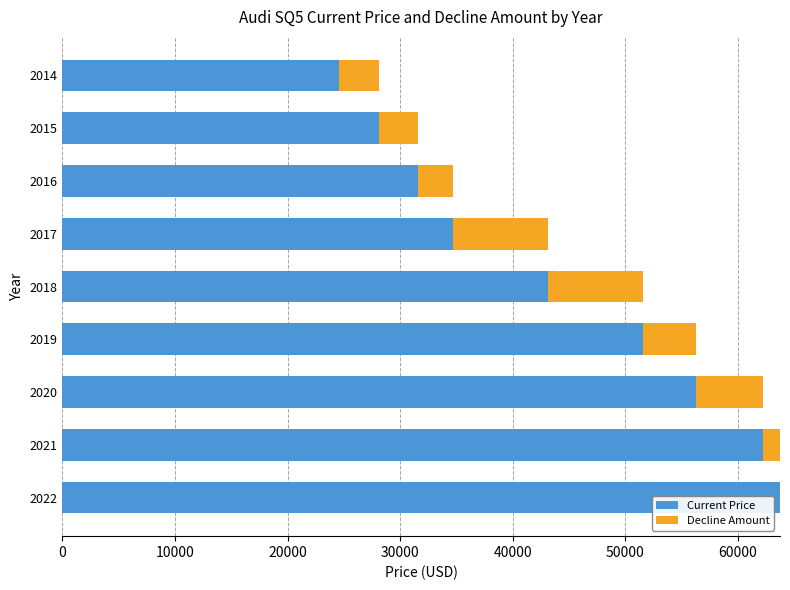

What is the highest value of the Current Price series?

63754